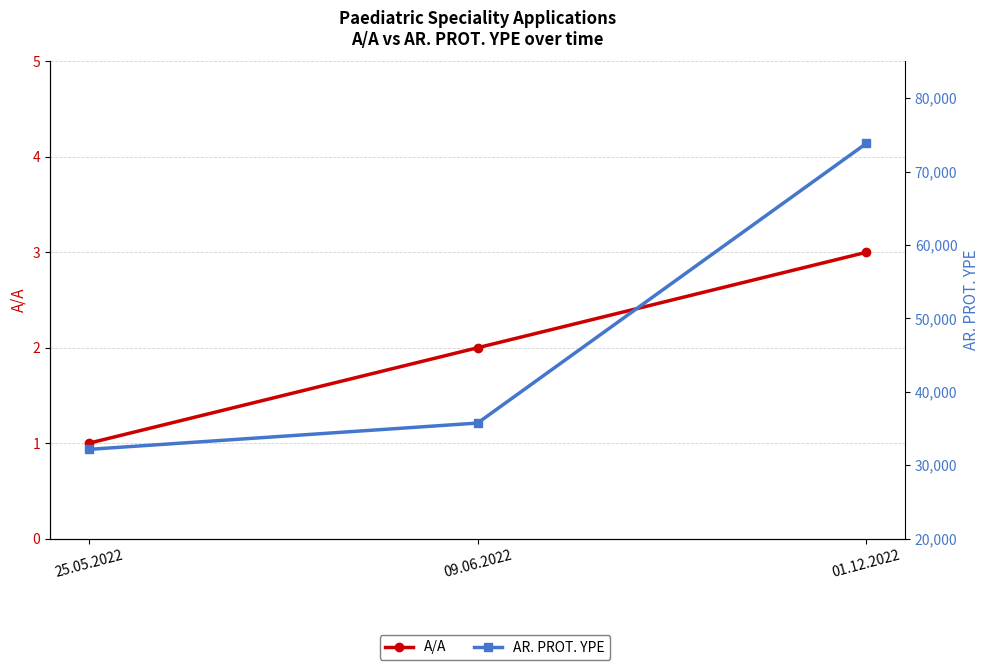

Is it true that A/A equals 2 at 25.05.2022?

False